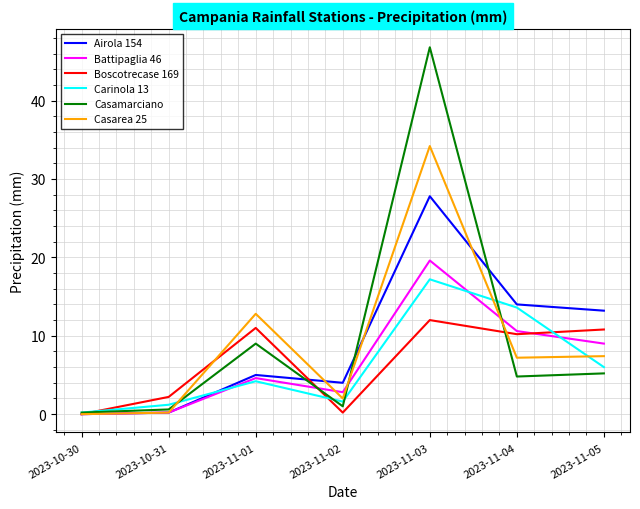

How many lines are shown in the chart?

6